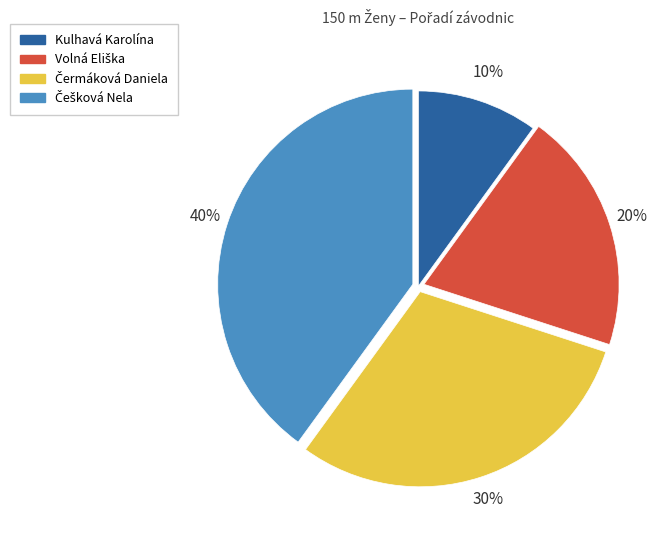

Does Kulhavá Karolína represent more than half of the total?

No